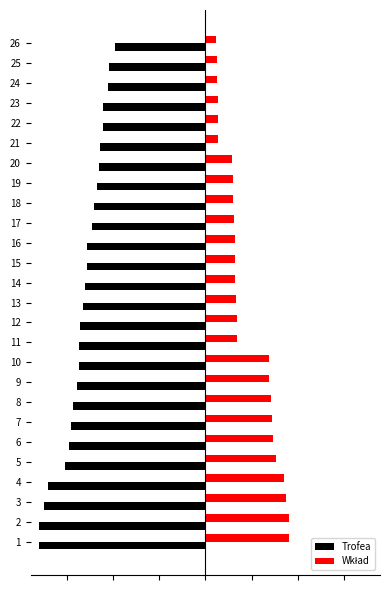

At 19, list the series in order from smallest to largest.

Trofea, Wkład